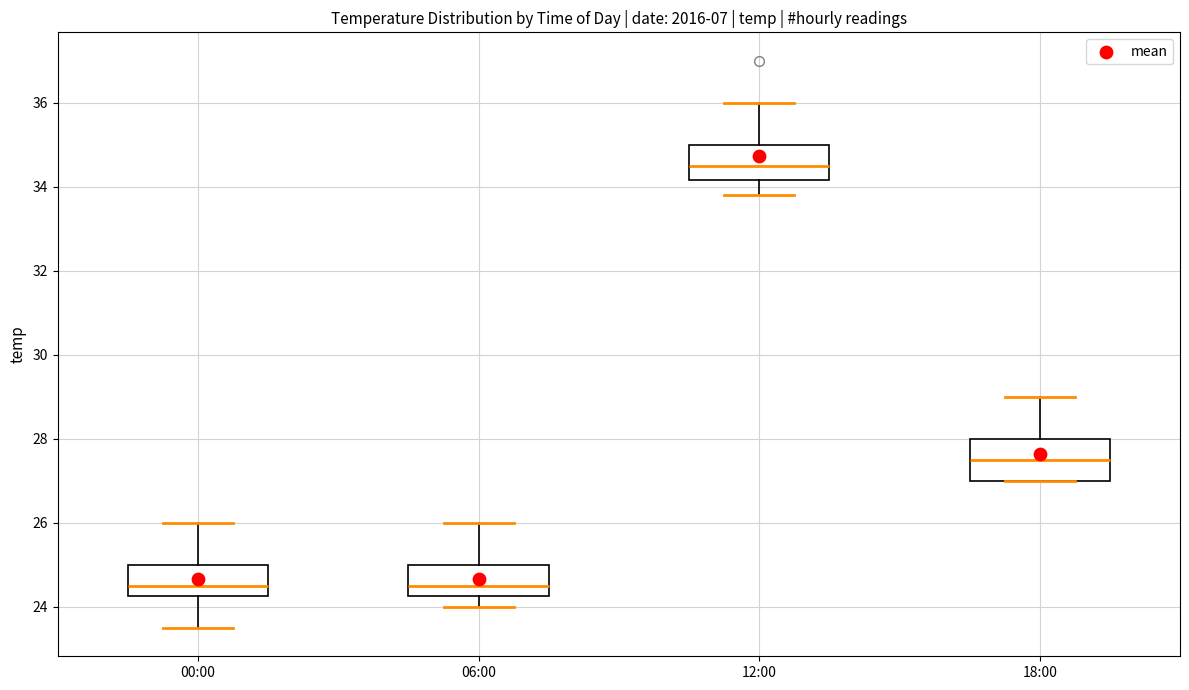

Reading left to right, transcribe this box plot: for each box, give where its median line is, the range the box spans, and where its two whiskers end, as read against the y-axis. The values are not printed on the chart, so give them approximately, as read against the axis.

00:00: median 24.6, box 24.2 to 25.0, whiskers 23.6 to 26.0
06:00: median 24.6, box 24.2 to 25.0, whiskers 24.0 to 26.0
12:00: median 34.6, box 34.2 to 35.0, whiskers 33.8 to 36.0
18:00: median 27.6, box 27.0 to 28.0, whiskers 27.0 to 29.0